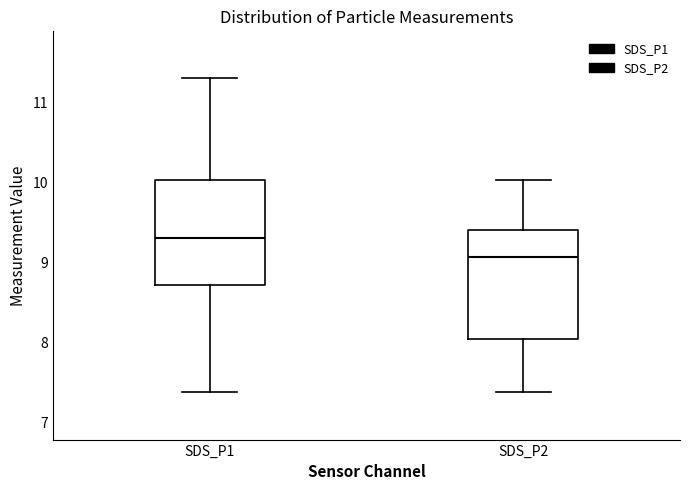

Where is the upper edge of the box for SDS_P2 on the y-axis? The values are not printed on the chart, so give them approximately, as read against the axis.

9.4